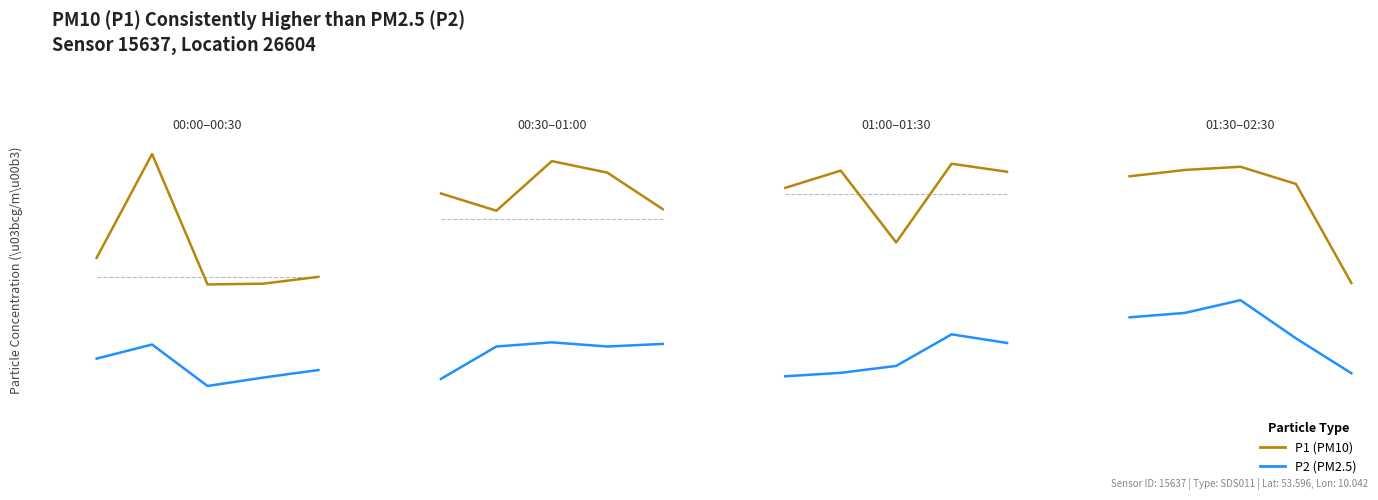

What is the maximum value shown in the chart?

8.7